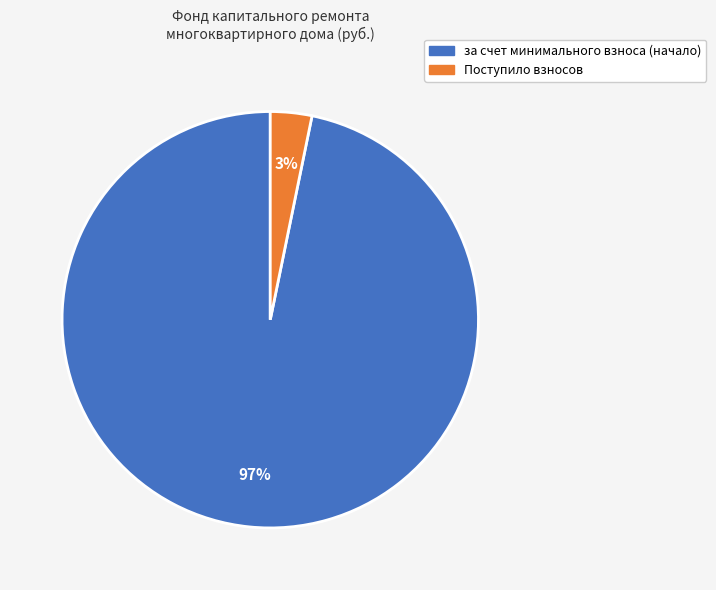

To the nearest percent, what is the average slice percentage?

50%